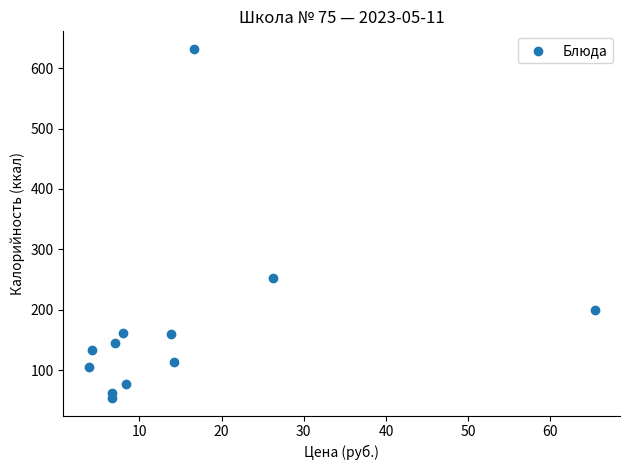

What Y value in the scatter plot is closest to 343?

253